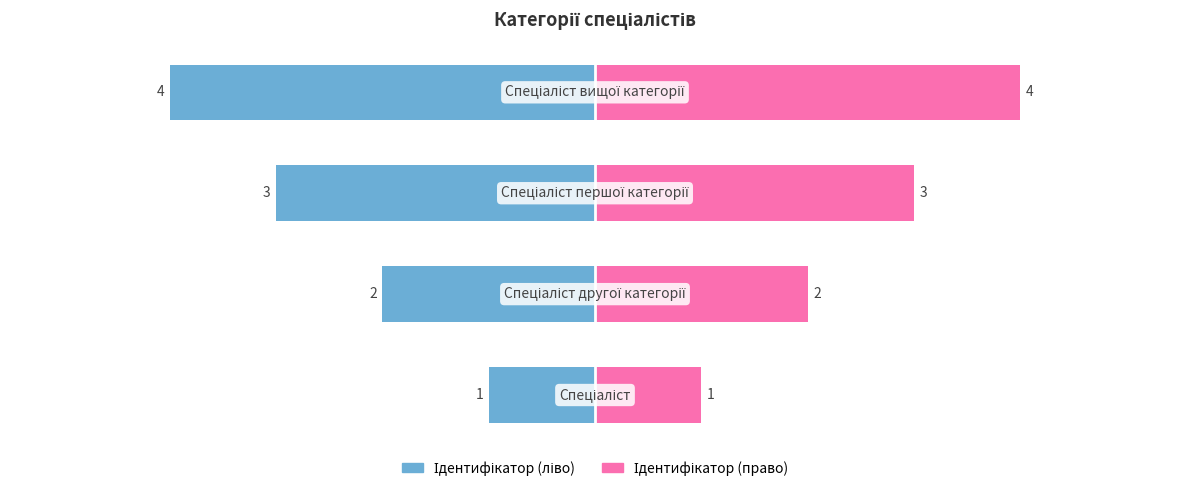

Between 2 and 3, which series saw the biggest shift?

Ідентифікатор (ліво)